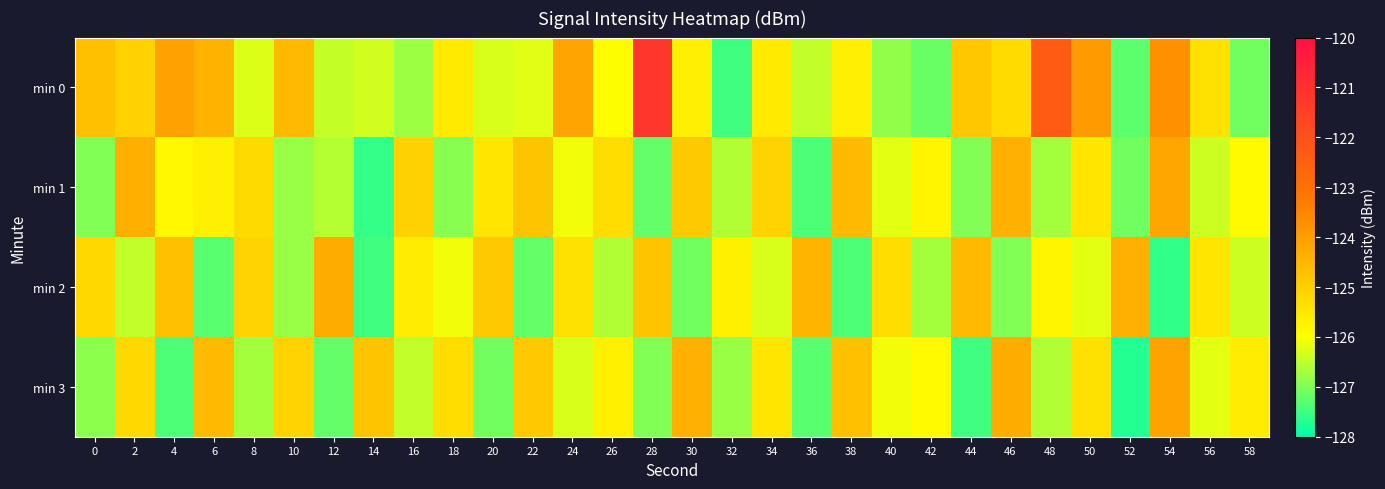

Reading right to left, extract all data points from this chart.

min 0: 58=-127.1	56=-125.4	54=-123.7	52=-127.3	50=-123.9	48=-122.3	46=-125.3	44=-124.8	42=-127.2	40=-126.9	38=-125.7	36=-126.5	34=-125.6	32=-127.5	30=-125.7	28=-121.2	26=-126.0	24=-124.1	22=-126.2	20=-126.3	18=-125.6	16=-126.8	14=-126.4	12=-126.5	10=-124.6	8=-126.3	6=-124.4	4=-124.1	2=-125.1	0=-124.7
min 1: 58=-125.9	56=-126.4	54=-124.2	52=-127.1	50=-125.5	48=-126.7	46=-124.4	44=-127.0	42=-125.8	40=-126.2	38=-124.6	36=-127.4	34=-125.1	32=-126.6	30=-124.9	28=-127.2	26=-125.3	24=-126.1	22=-124.8	20=-125.5	18=-126.9	16=-125.1	14=-127.6	12=-126.6	10=-126.8	8=-125.2	6=-125.7	4=-125.8	2=-124.4	0=-127.0
min 2: 58=-126.4	56=-125.5	54=-127.6	52=-124.4	50=-126.2	48=-125.8	46=-127.0	44=-124.6	42=-126.7	40=-125.3	38=-127.4	36=-124.5	34=-126.3	32=-125.7	30=-127.1	28=-124.8	26=-126.6	24=-125.4	22=-127.2	20=-124.9	18=-126.1	16=-125.6	14=-127.5	12=-124.3	10=-126.8	8=-125.1	6=-127.3	4=-124.7	2=-126.5	0=-125.2
min 3: 58=-125.6	56=-126.2	54=-124.1	52=-127.7	50=-125.4	48=-126.6	46=-124.3	44=-127.5	42=-125.9	40=-126.1	38=-124.7	36=-127.3	34=-125.5	32=-126.8	30=-124.4	28=-127.0	26=-125.7	24=-126.3	22=-124.9	20=-127.1	18=-125.3	16=-126.5	14=-124.8	12=-127.2	10=-125.1	8=-126.7	6=-124.6	4=-127.4	2=-125.2	0=-126.9